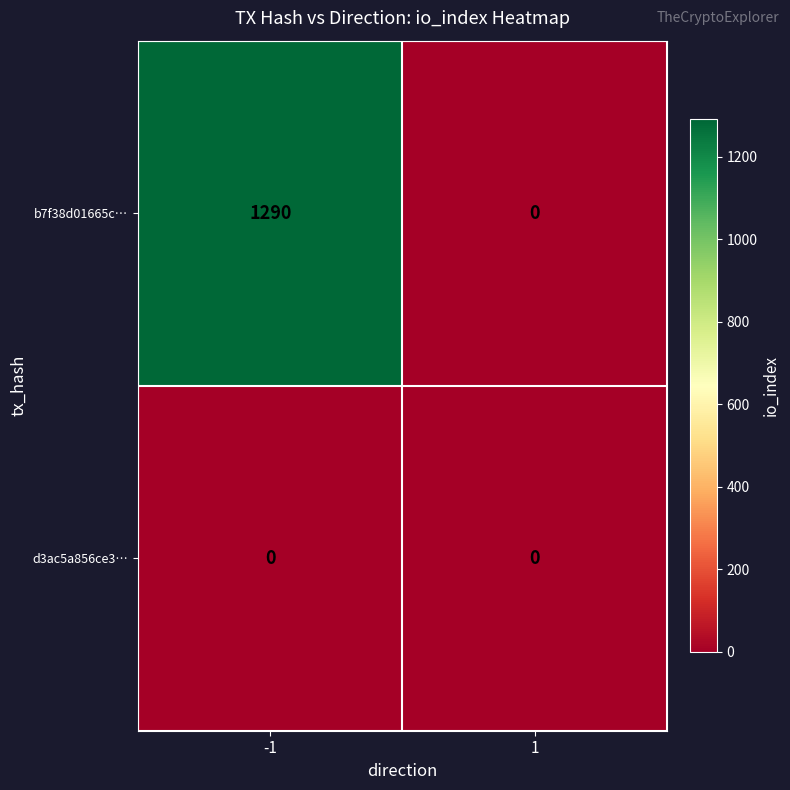

Rank the series at -1 from lowest to highest value.

d3ac5a856ce3…, b7f38d01665c…